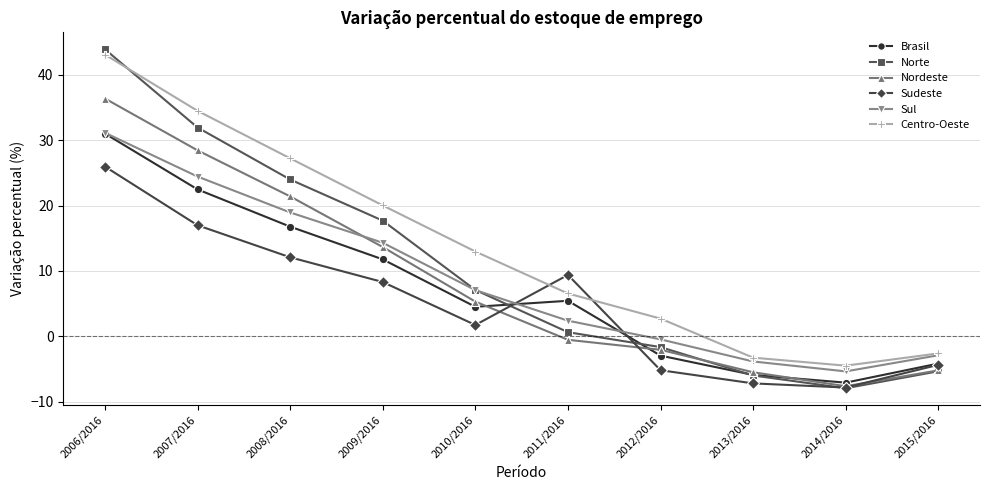

At which category is the sum across all series the highest?

2006/2016